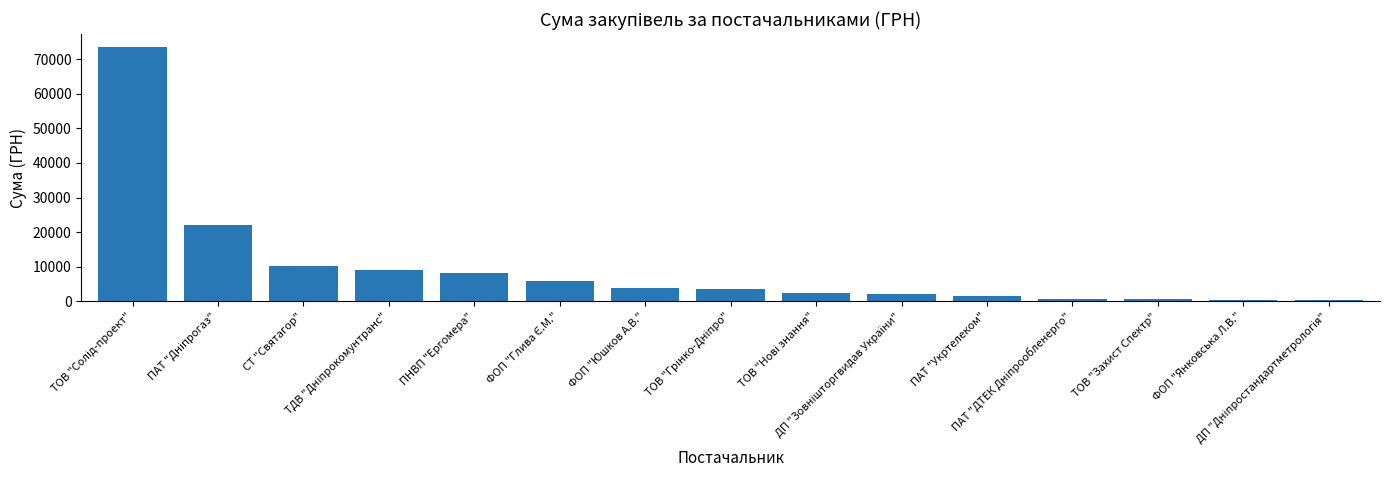

What is the value of the 3rd bar from the left?

10125.0